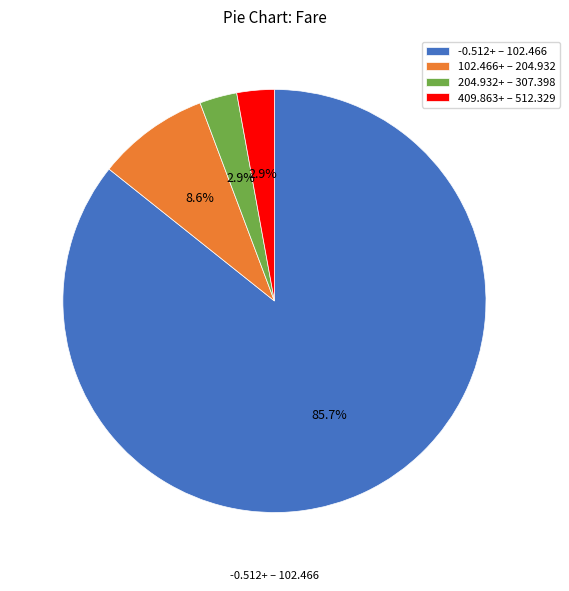

What is the largest slice in the pie chart?

-0.512+ – 102.466